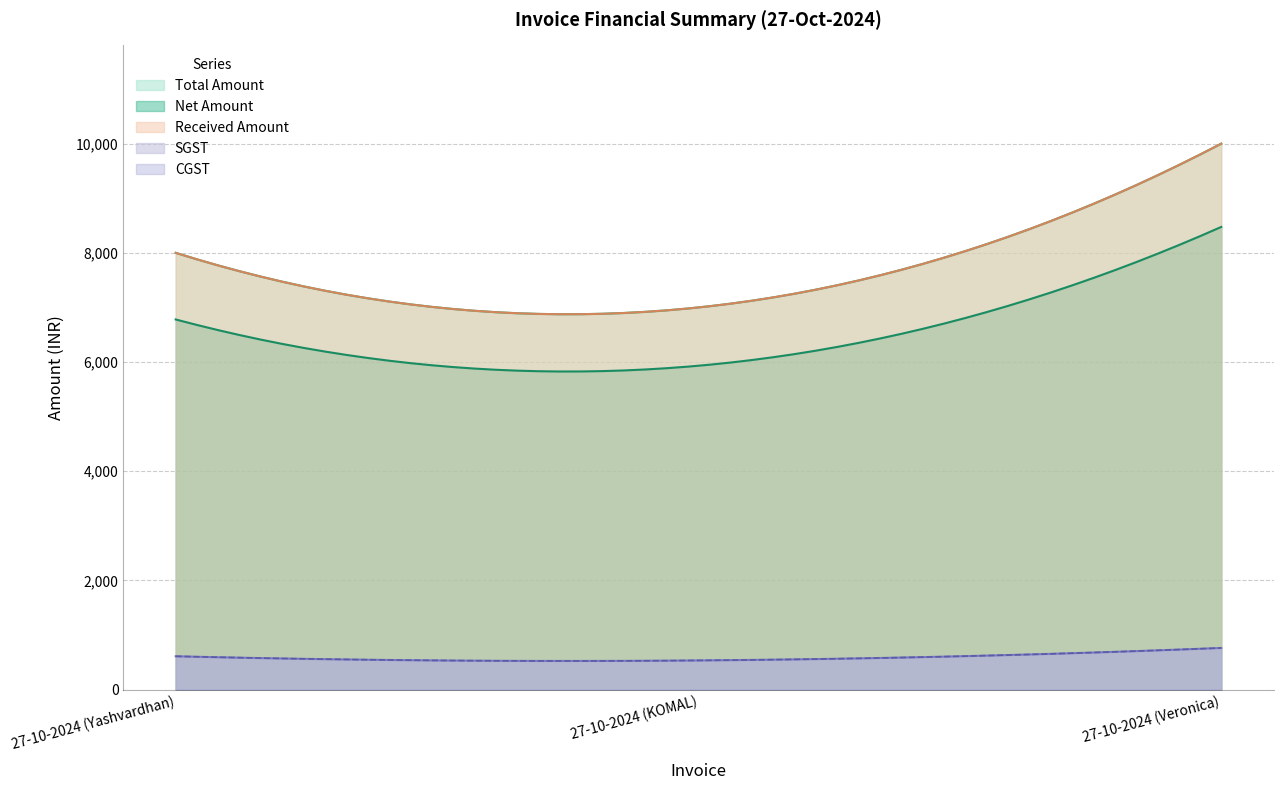

What is the value of the SGST point at the 1st from the left?

610.2